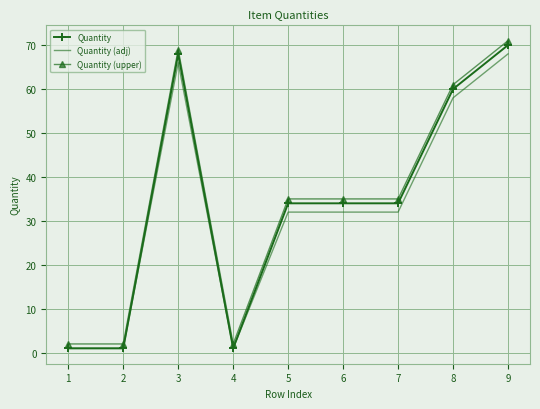

Which category has the highest value in the Quantity (adj) series?

9